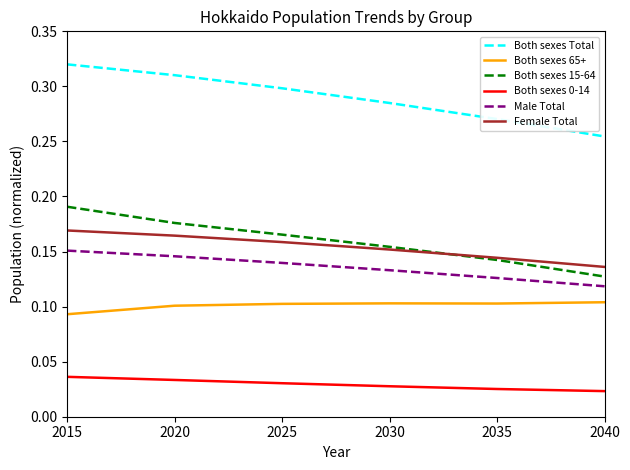

Which series has the largest total across all categories?

Both sexes Total